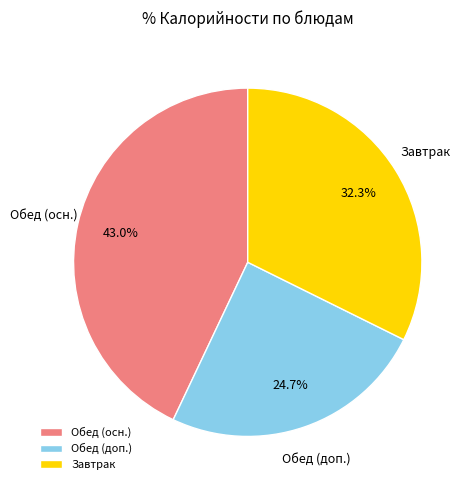

Does Обед (осн.) account for over 50% of the chart?

No